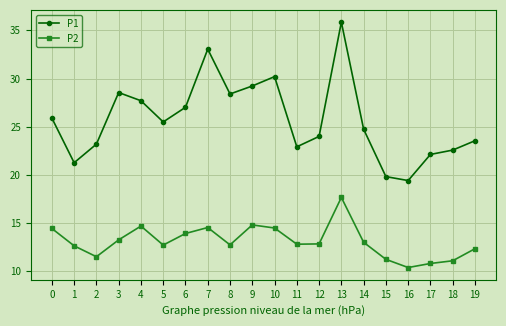

True or false: P1 and P2 intersect in this chart.

False